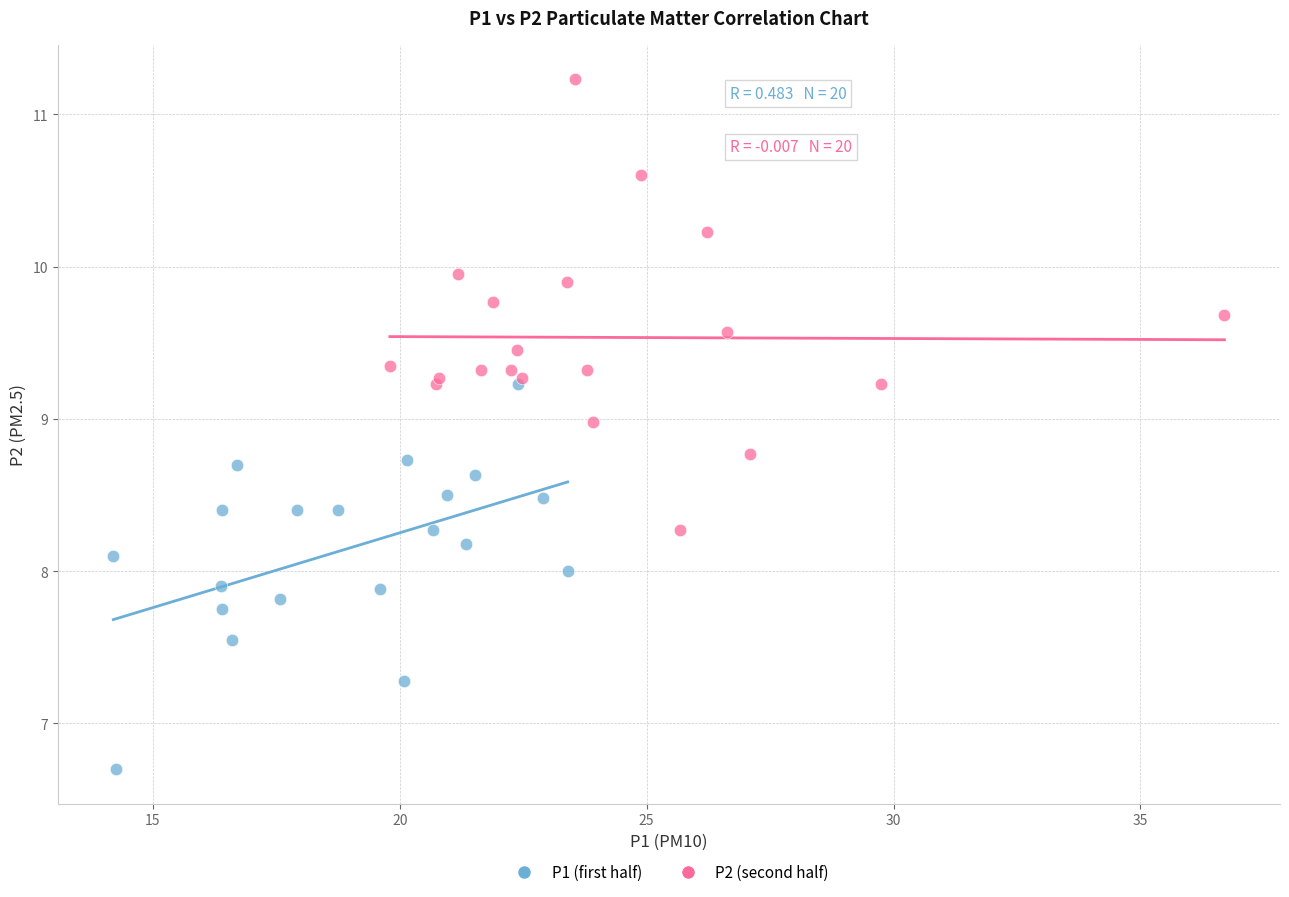

Which series reaches the maximum Y coordinate?

P2 (second half)